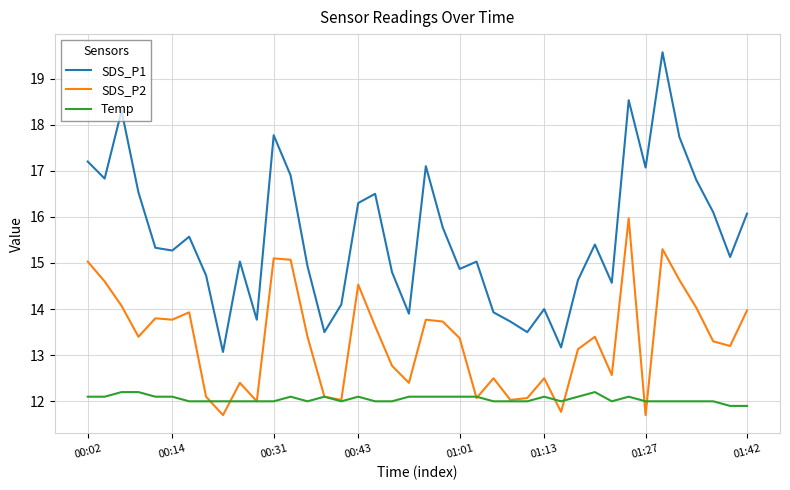

List the series in order of their peak value, highest first.

SDS_P1, SDS_P2, Temp